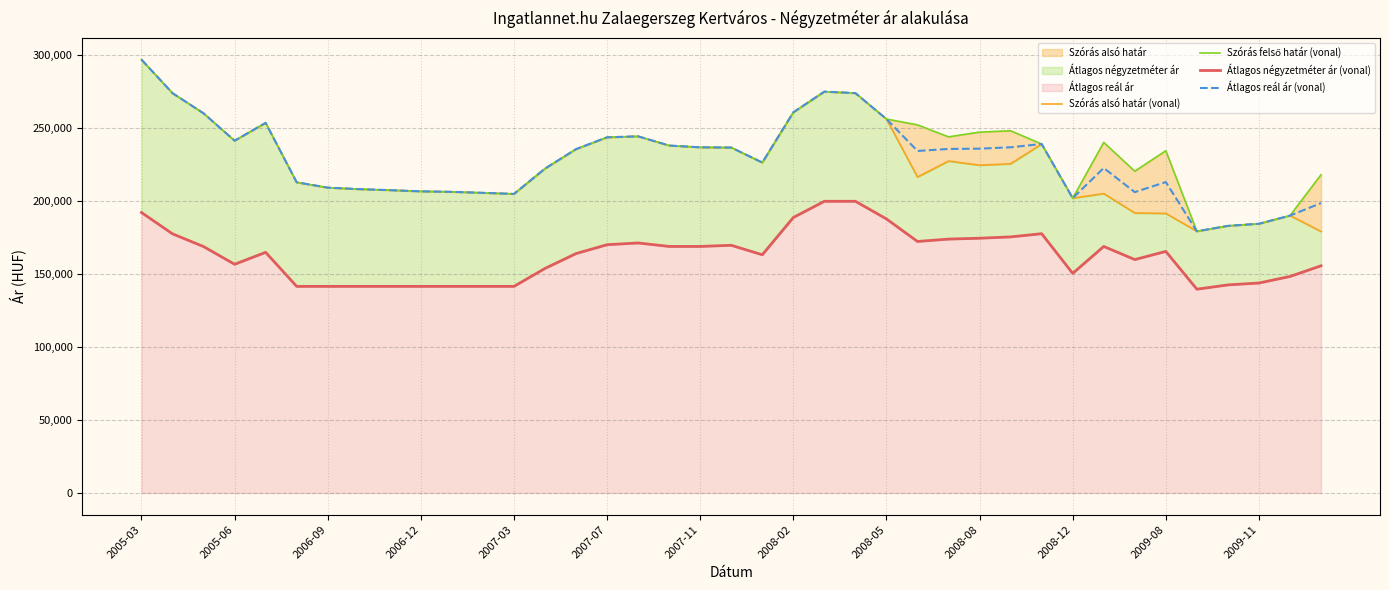

Does the chart have visible grid lines?

Yes